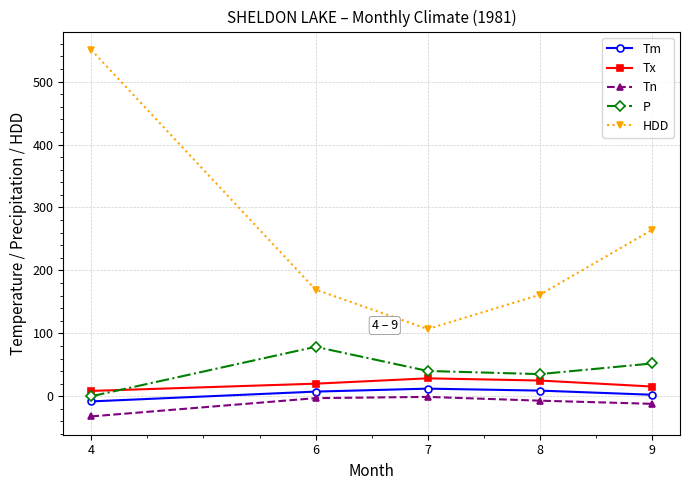

Between 6 and 8, which series saw the biggest shift?

P